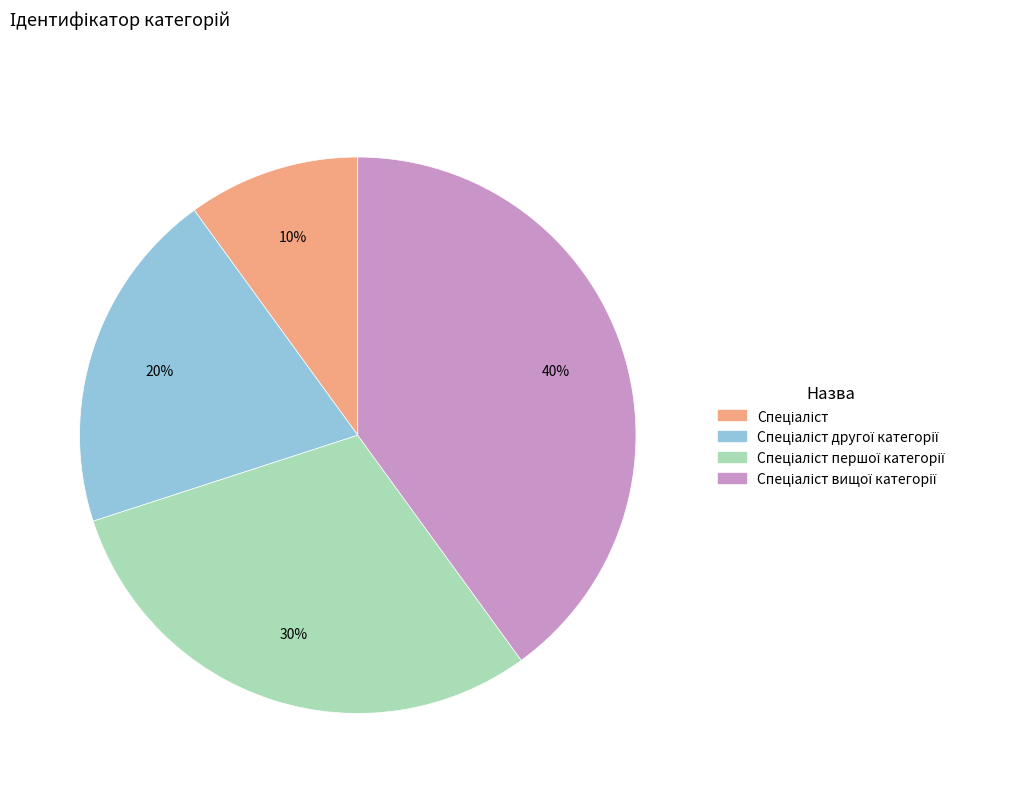

To the nearest percent, what is the average slice percentage?

25%